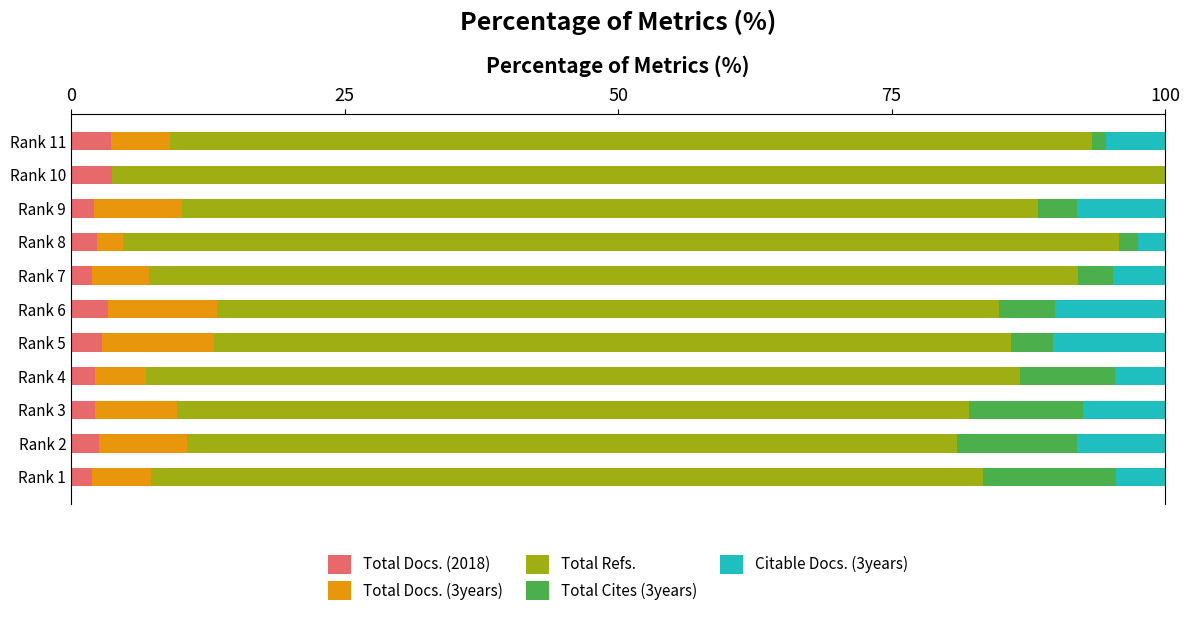

What is the maximum value for Total Docs. (2018)?

3.7